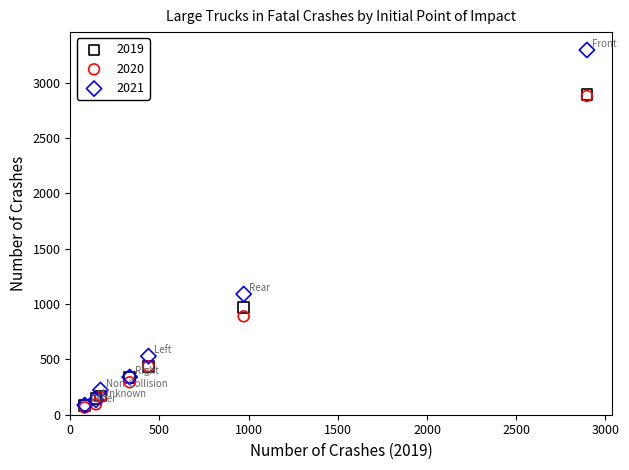

Across all series, what Y value is closest to 1680?

1090